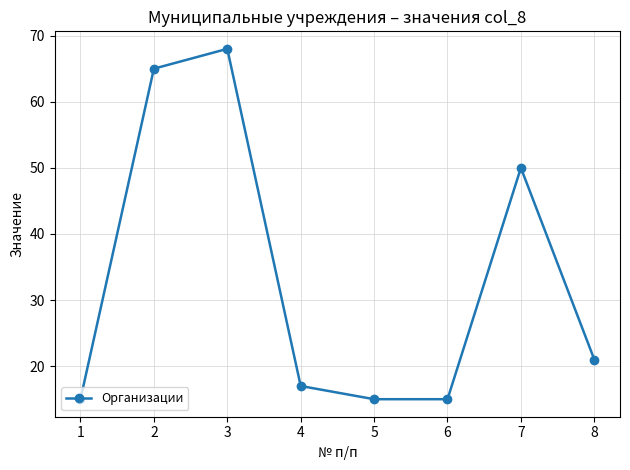

What is the value of the 1st point from the left?

15